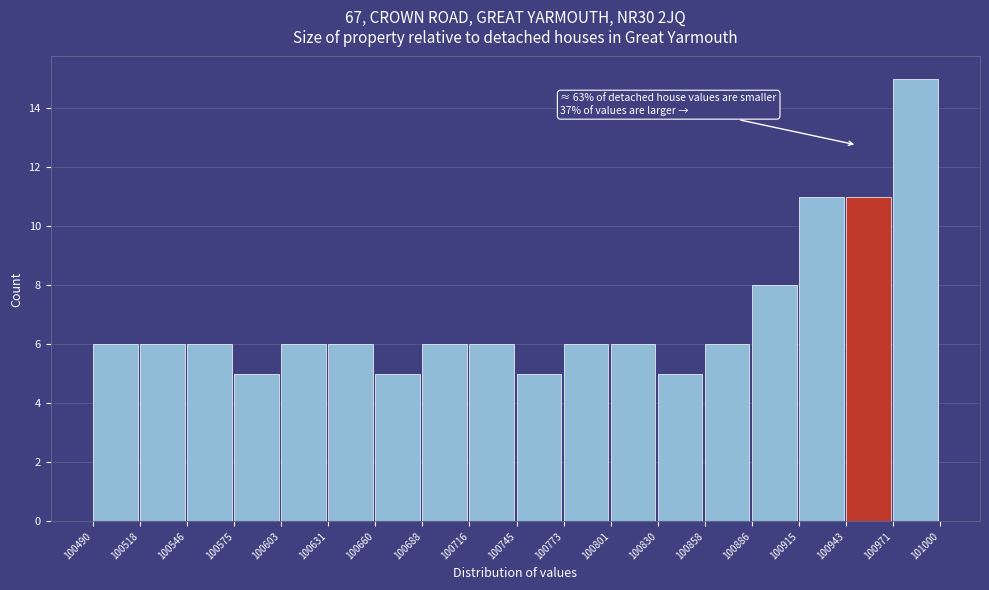

Over which range of the x-axis is the bar tallest?

100971 to 101000